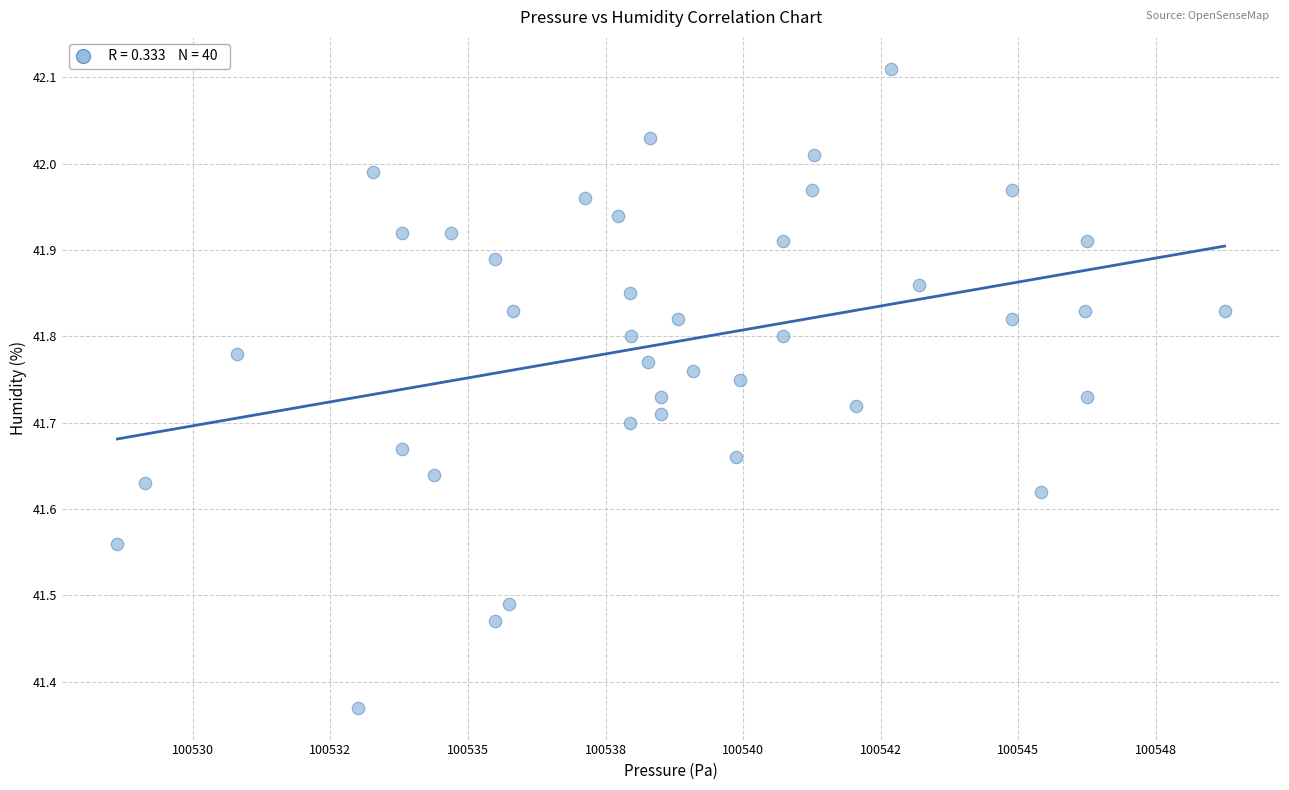

What is the range of Y values (max minus min)?

0.7